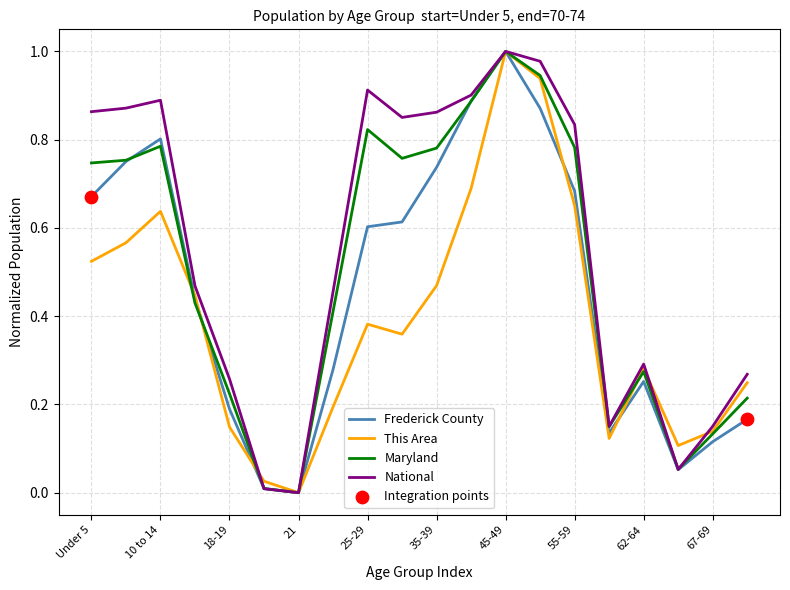

Which series has the largest total across all categories?

National